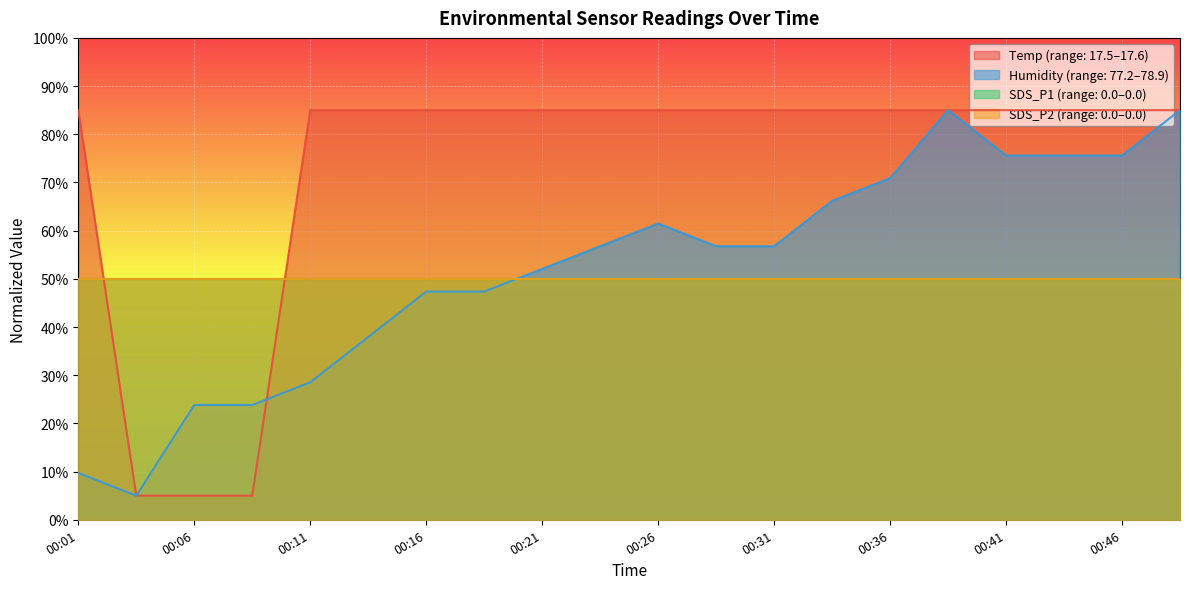

Which series has the largest total across all categories?

Temp